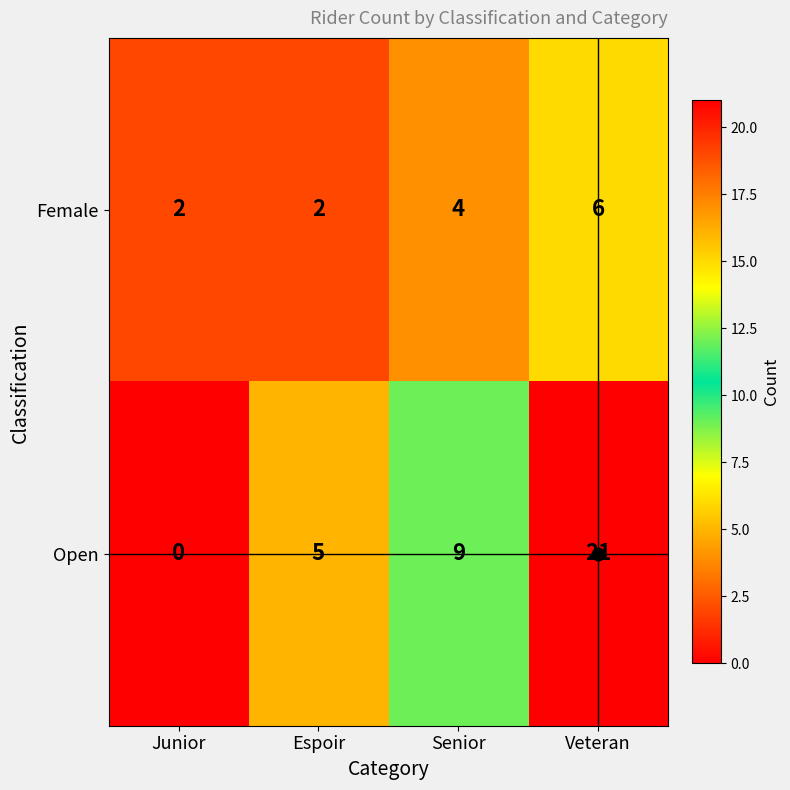

How many series are shown in this chart?

2